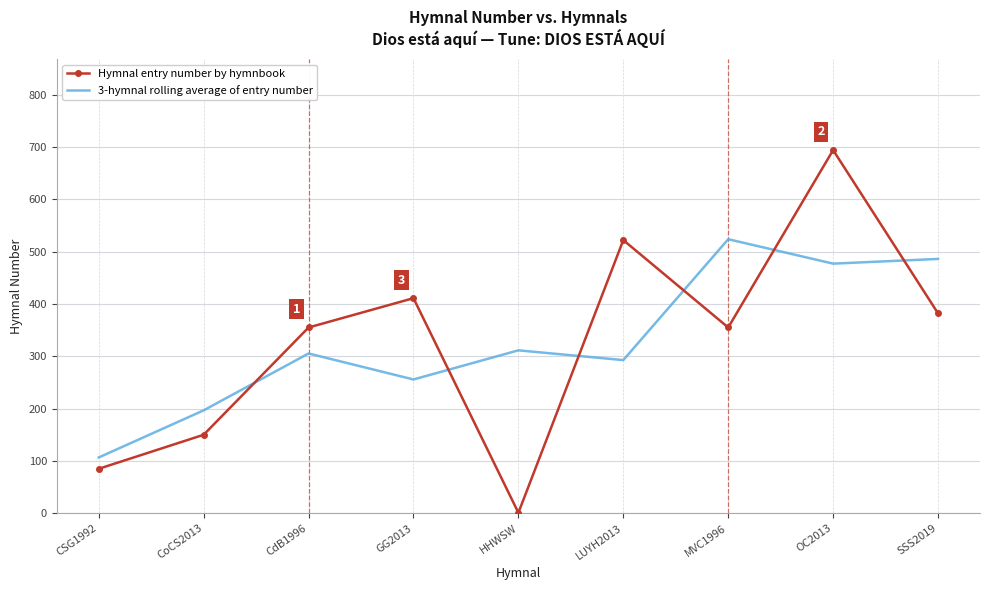

What is the sum of the Hymnal entry number by hymnbook values at MVC1996 and SSS2019?

737.0